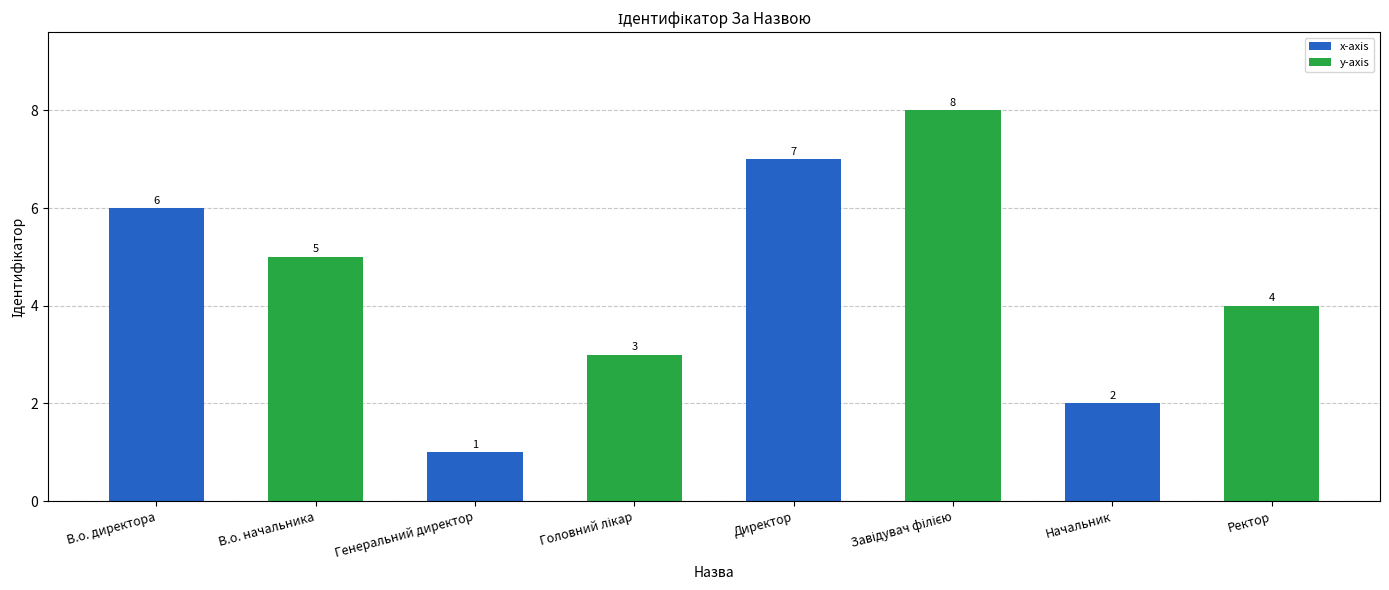

What is the value of the 8th bar from the left?

4